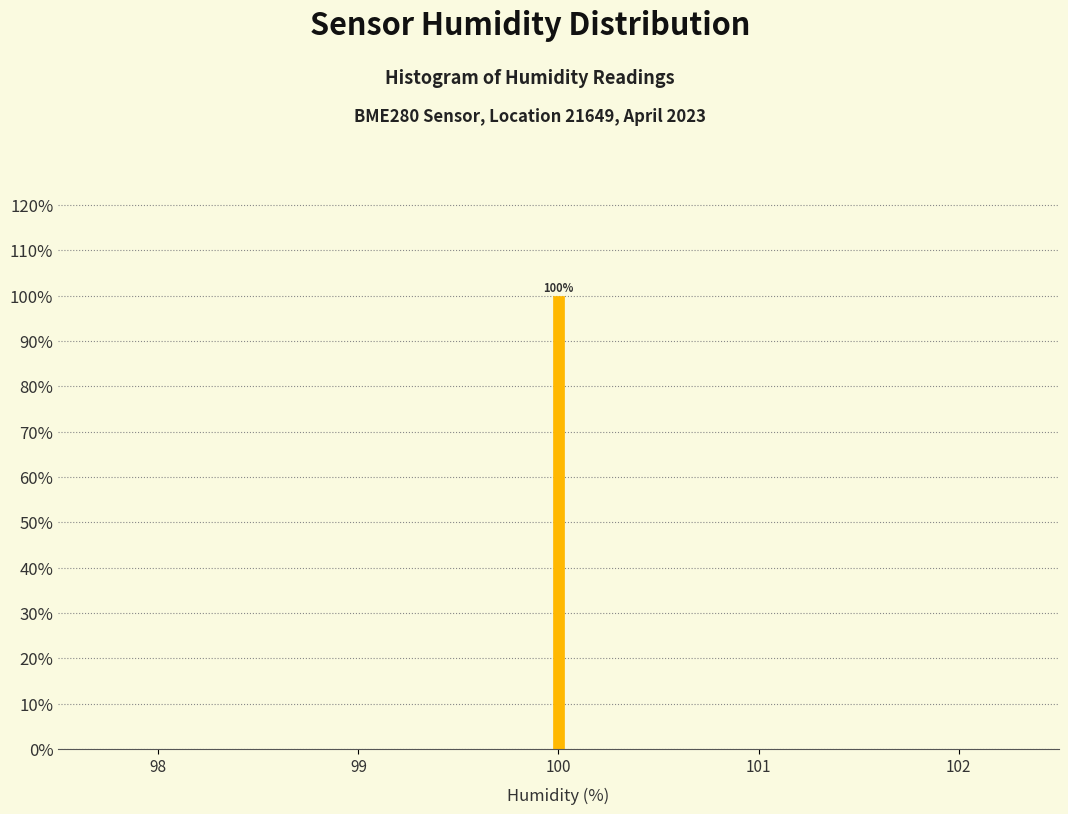

Around what value on the x-axis is the tallest bar? Give the approximate position of its centre, as read against the axis.

100.0